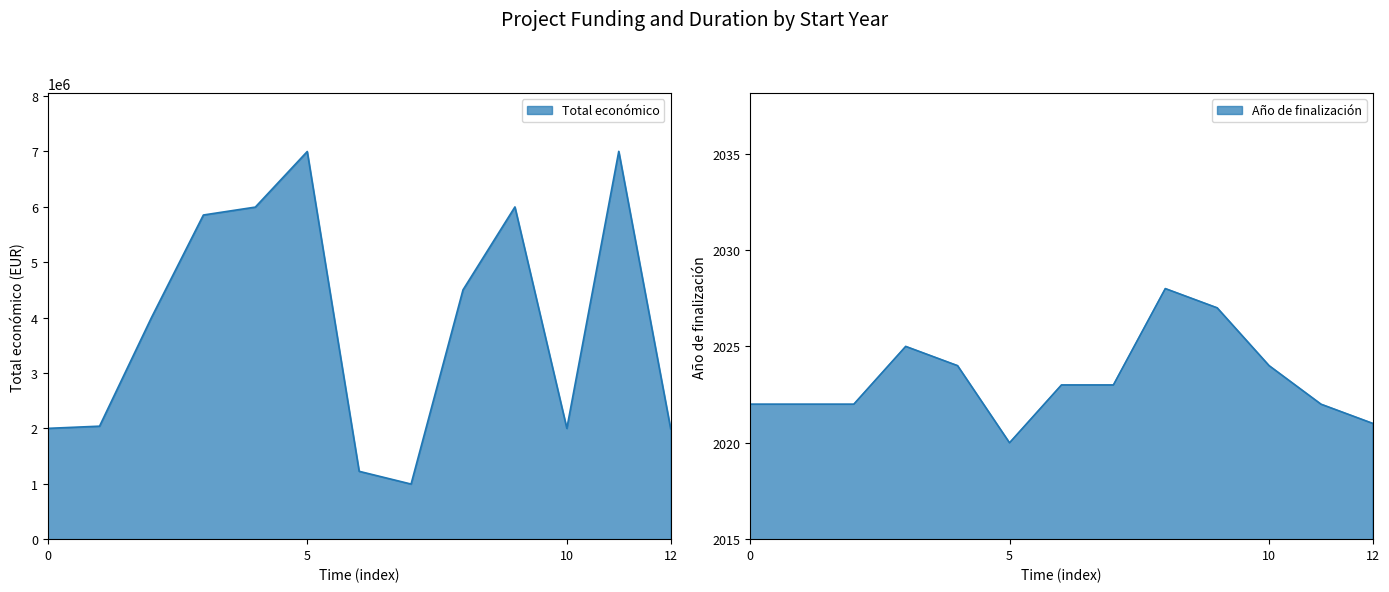

Is the value of Total económico at 2019 greater than the value of Año de finalización at 2017?

Yes